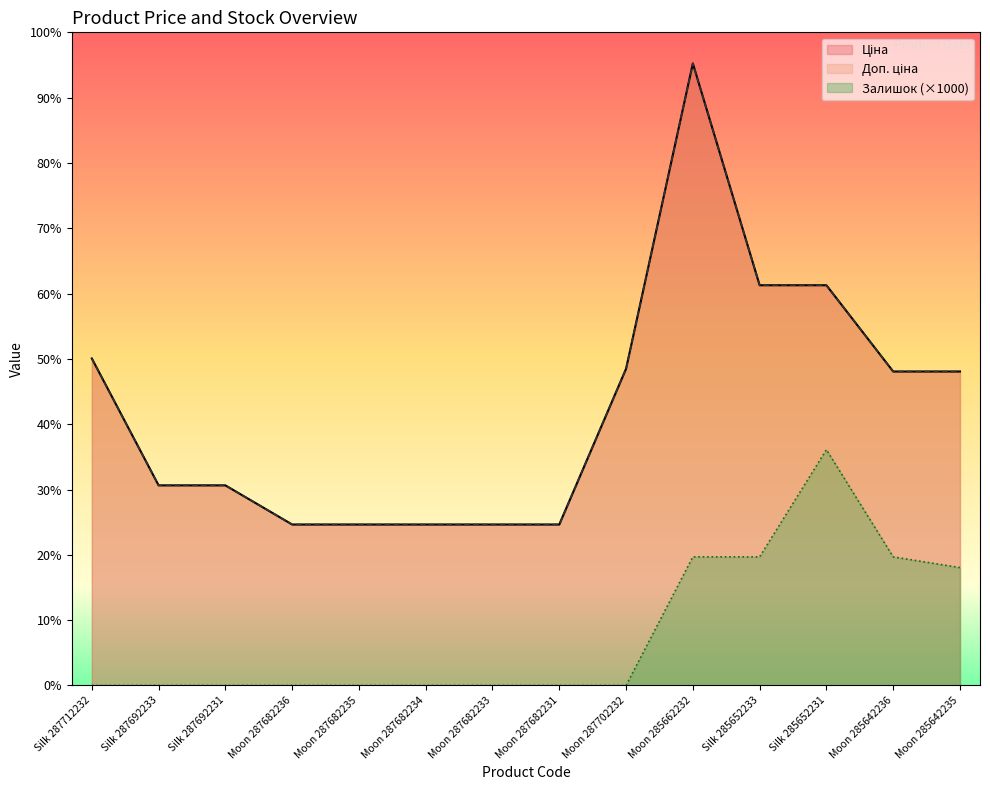

Where is the first local maximum for Ціна?

Moon 285662232